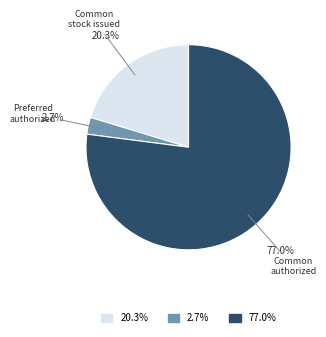

Is there a majority slice in this chart?

Yes